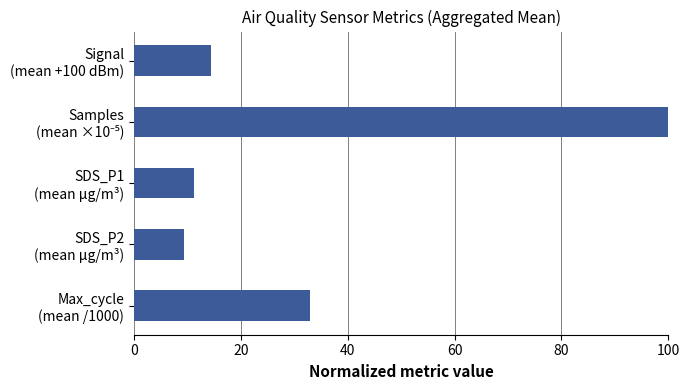

What is the greatest value displayed?

100.0